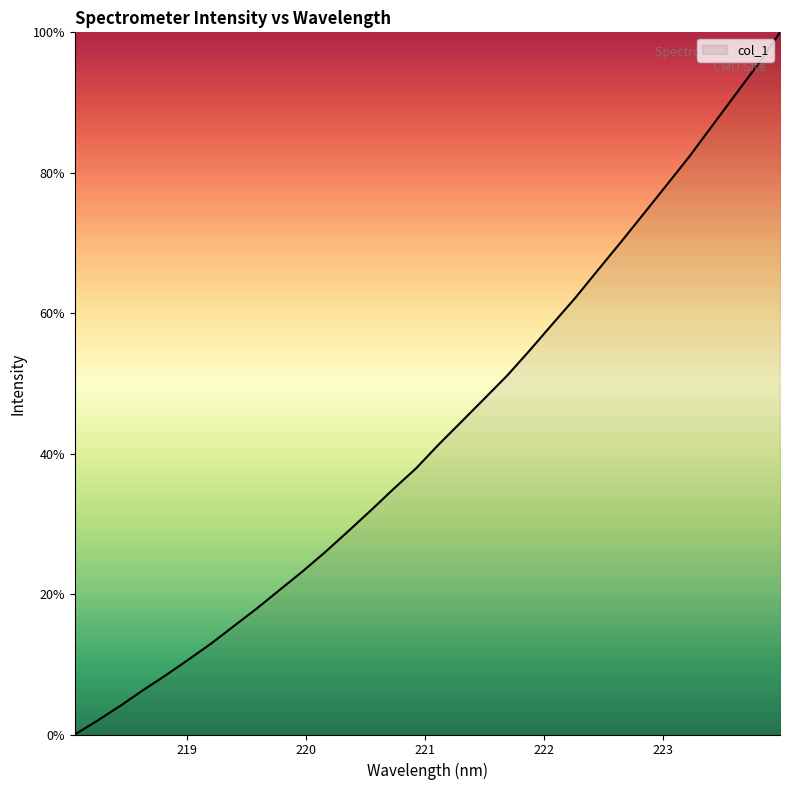

List the labels in order of value, largest first.

223.9802, 223.7895, 223.5987, 223.408, 223.2172, 223.0264, 222.8355, 222.6447, 222.4538, 222.263, 222.0721, 221.8812, 221.6902, 221.4993, 221.3083, 221.1174, 220.9264, 220.7354, 220.5444, 220.3533, 220.1623, 219.9712, 219.7801, 219.589, 219.3979, 219.2067, 219.0156, 218.8244, 218.6332, 218.442, 218.2508, 218.0596